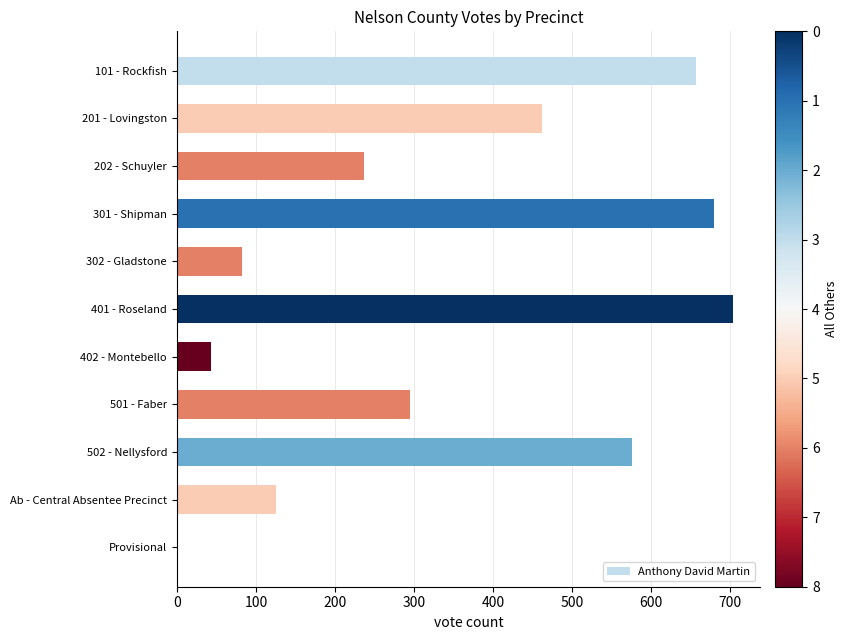

The value at 401 - Roseland is 703. True or false?

True